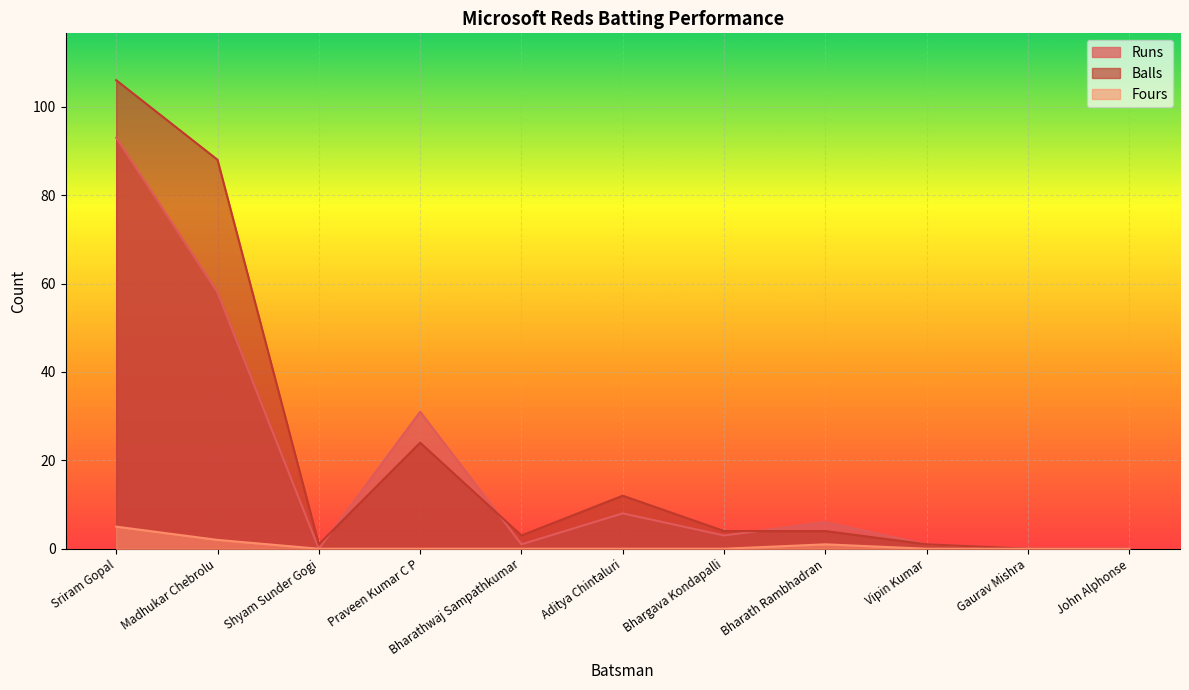

At which label is Balls closest to 53?

Praveen Kumar C P